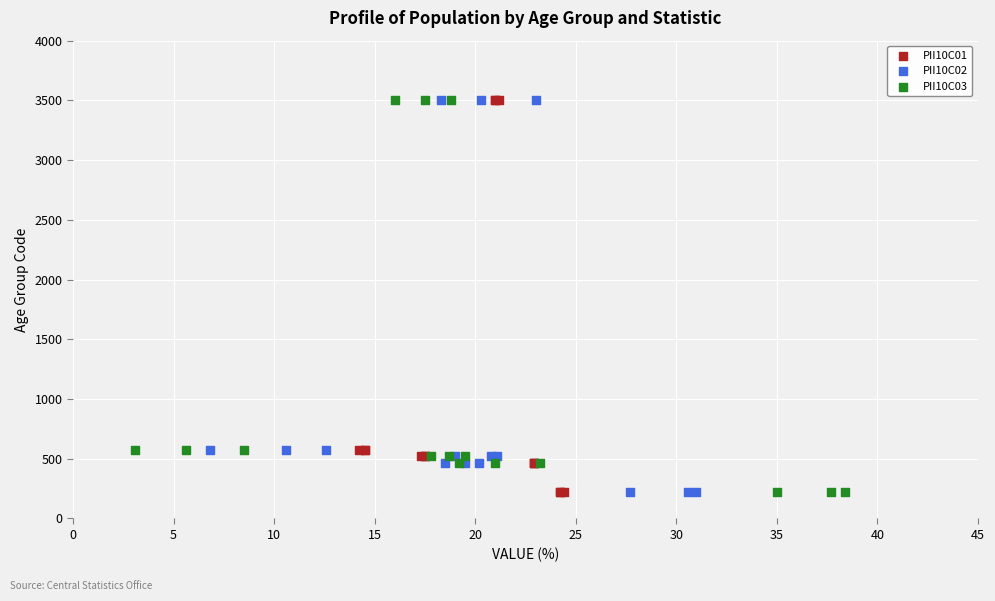

What are all the series names shown in the legend?

PII10C01, PII10C02, PII10C03